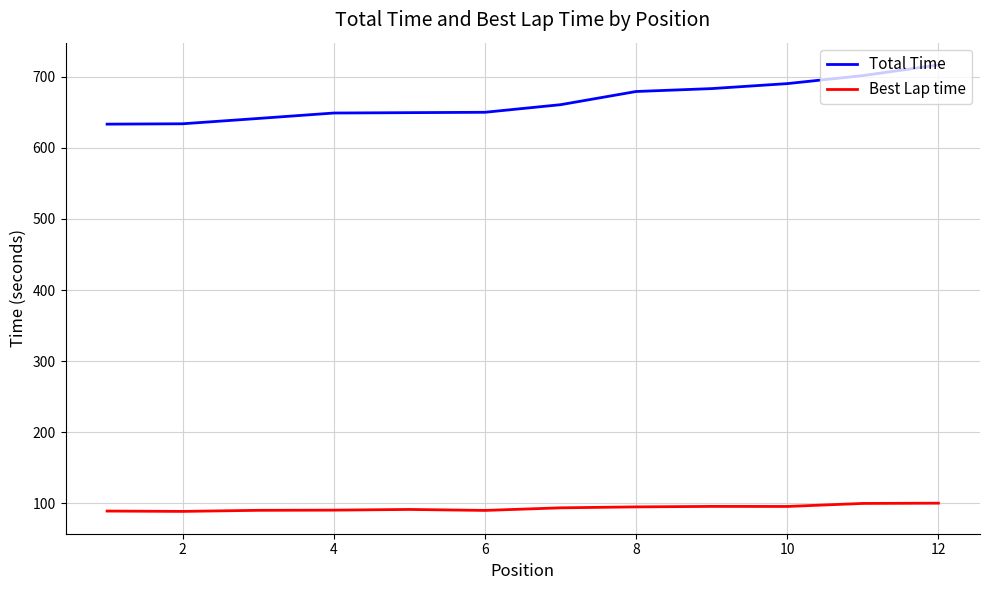

True or false: Best Lap time and Total Time cross at least once.

False